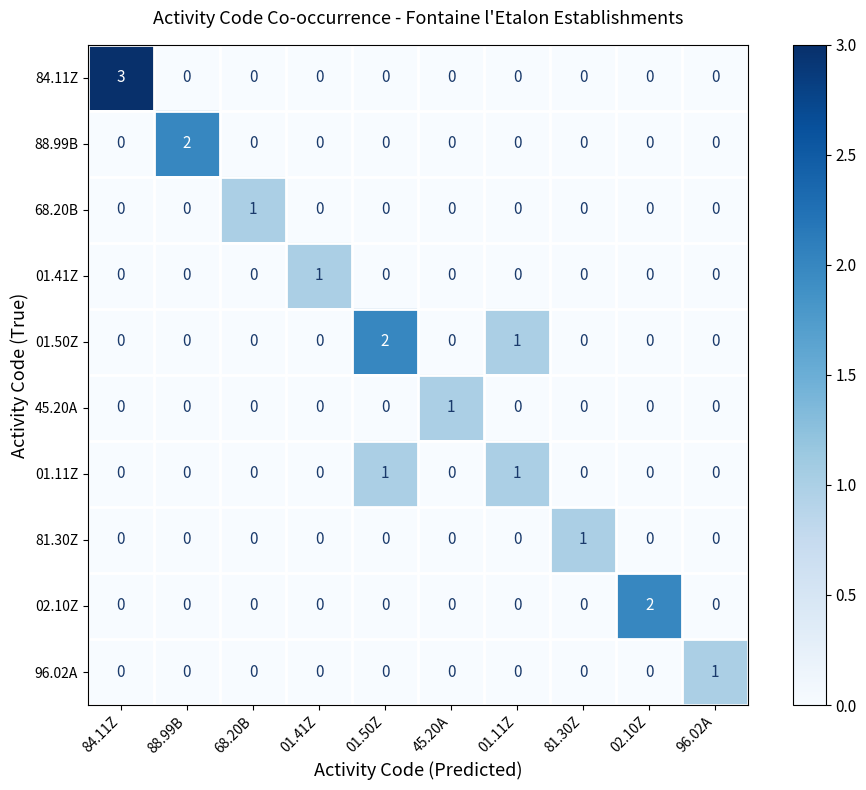

What is the maximum value shown in the chart?

3